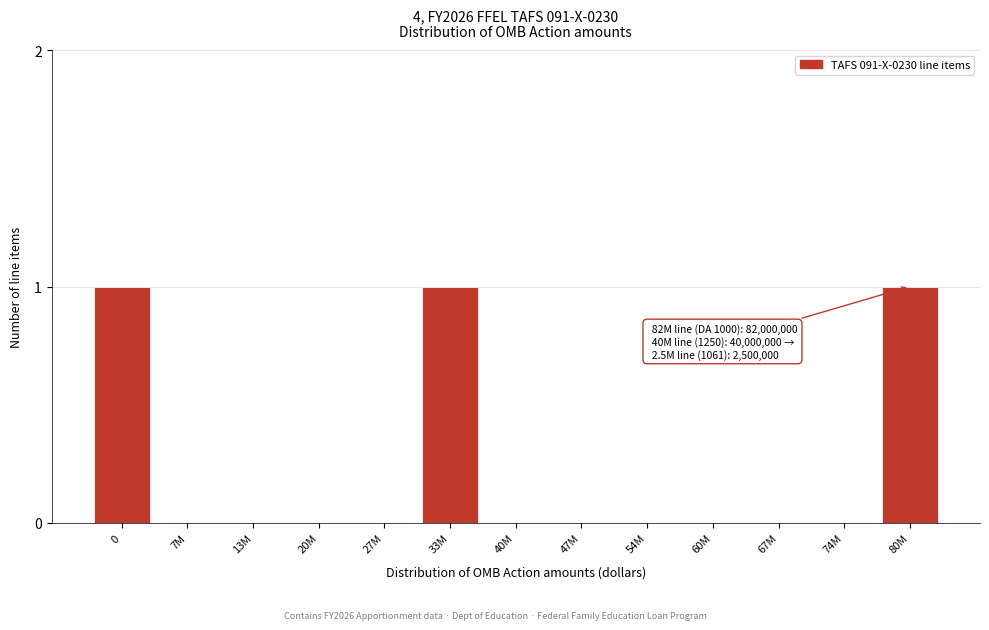

Reading left to right, what are all the values shown in this chart?

0=1	7M=0	13M=0	20M=0	27M=0	33M=1	40M=0	47M=0	54M=0	60M=0	67M=0	74M=0	80M=1